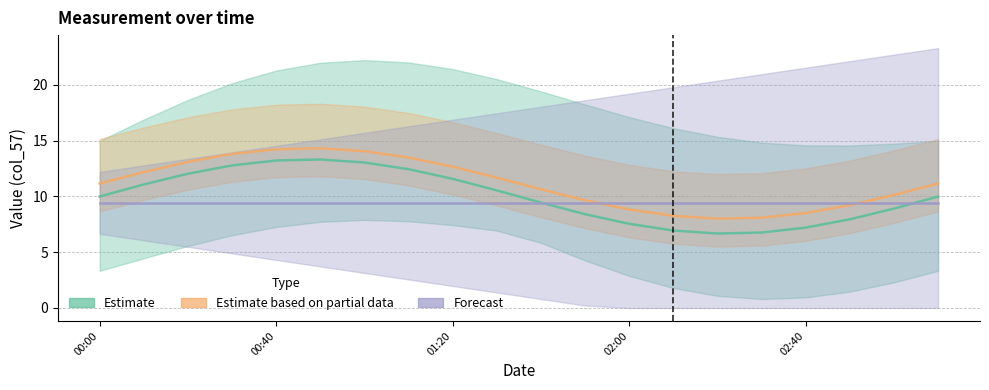

Is the value of Estimate at 6 greater than the value of Estimate based on partial data at 16?

Yes